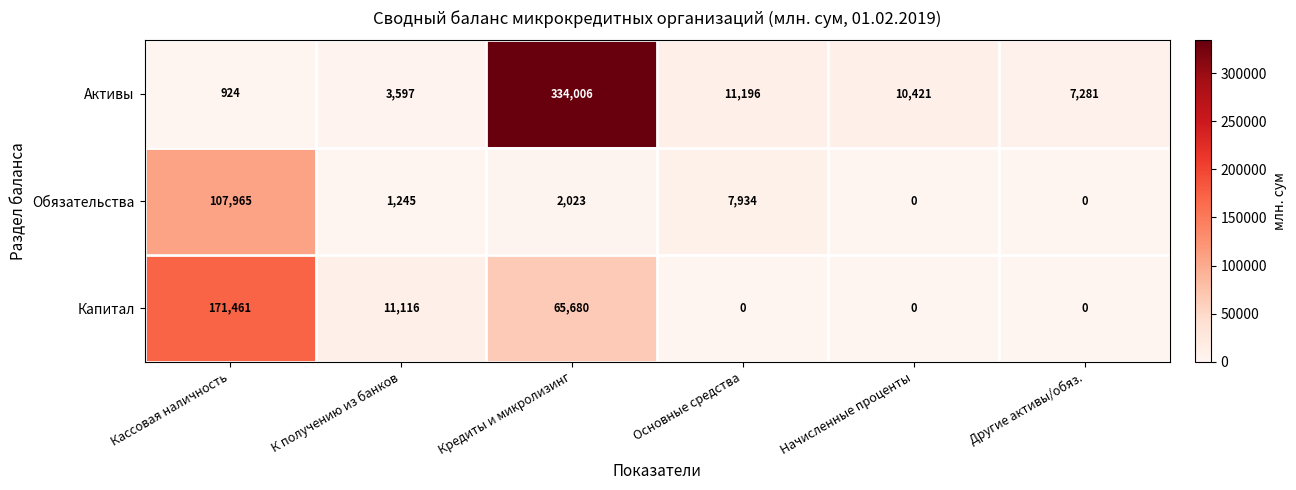

Which category has the highest value in the Обязательства series?

Кассовая наличность